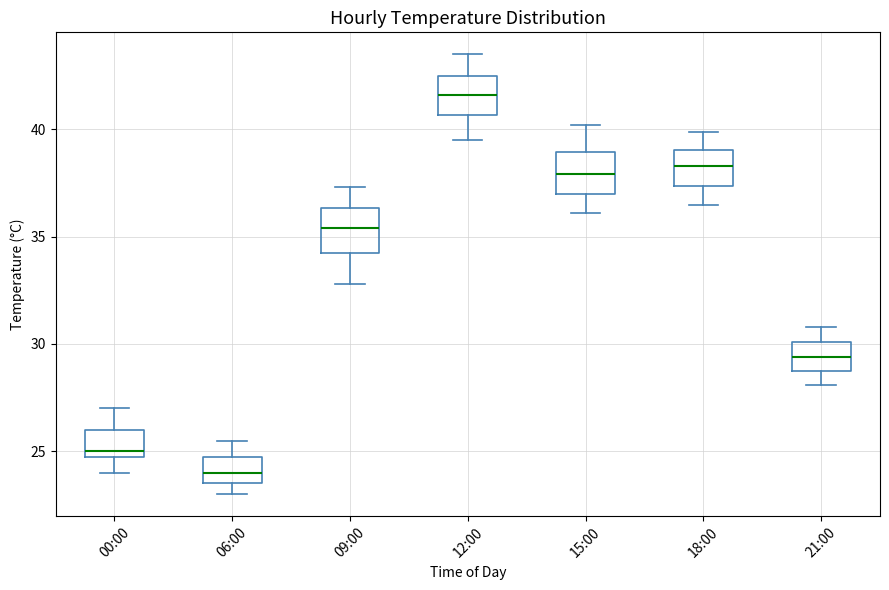

Where does the median line of the box for 09:00 sit on the y-axis? The values are not printed on the chart, so give them approximately, as read against the axis.

35.5